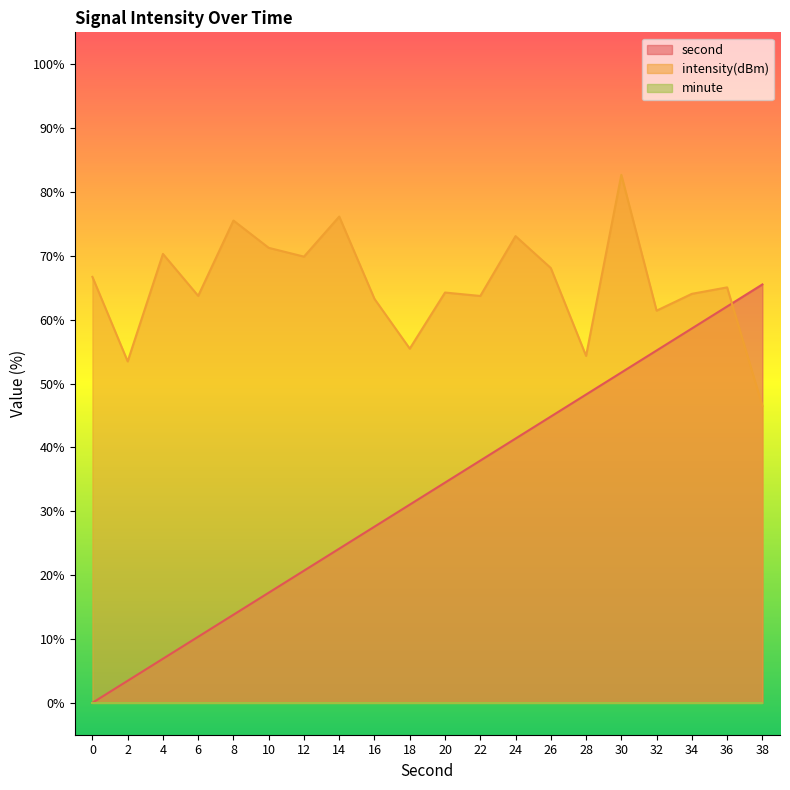

True or false: intensity(dBm) and second intersect in this chart.

True